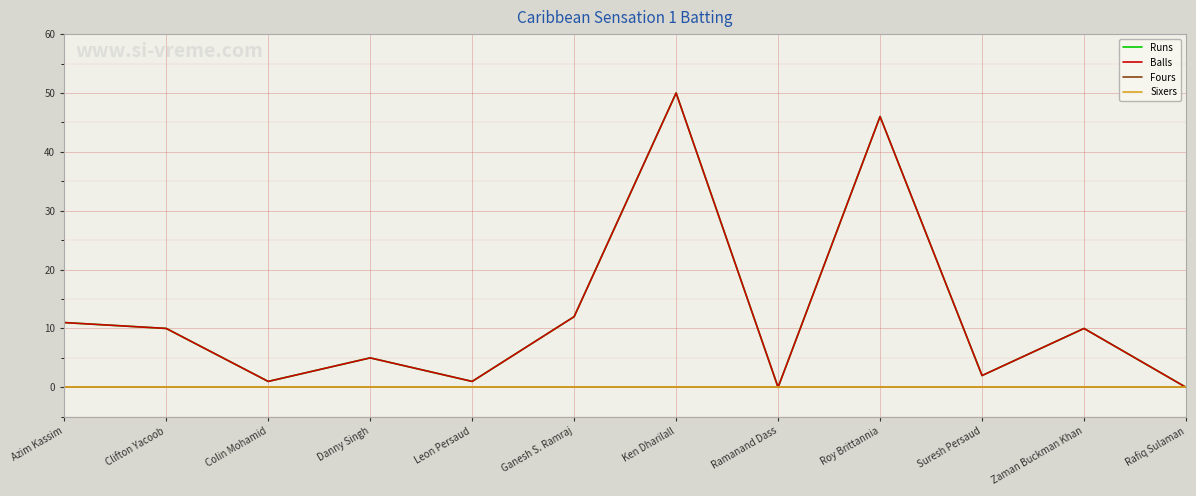

Reading left to right, list all the values displayed in this chart.

Runs: Azim Kassim=11	Clifton Yacoob=10	Colin Mohamid=1	Danny Singh=5	Leon Persaud=1	Ganesh S. Ramraj=12	Ken Dharilall=50	Ramanand Dass=0	Roy Brittannia=46	Suresh Persaud=2	Zaman Buckman Khan=10	Rafiq Sulaman=0
Balls: Azim Kassim=11	Clifton Yacoob=10	Colin Mohamid=1	Danny Singh=5	Leon Persaud=1	Ganesh S. Ramraj=12	Ken Dharilall=50	Ramanand Dass=0	Roy Brittannia=46	Suresh Persaud=2	Zaman Buckman Khan=10	Rafiq Sulaman=0
Fours: Azim Kassim=0	Clifton Yacoob=0	Colin Mohamid=0	Danny Singh=0	Leon Persaud=0	Ganesh S. Ramraj=0	Ken Dharilall=0	Ramanand Dass=0	Roy Brittannia=0	Suresh Persaud=0	Zaman Buckman Khan=0	Rafiq Sulaman=0
Sixers: Azim Kassim=0	Clifton Yacoob=0	Colin Mohamid=0	Danny Singh=0	Leon Persaud=0	Ganesh S. Ramraj=0	Ken Dharilall=0	Ramanand Dass=0	Roy Brittannia=0	Suresh Persaud=0	Zaman Buckman Khan=0	Rafiq Sulaman=0